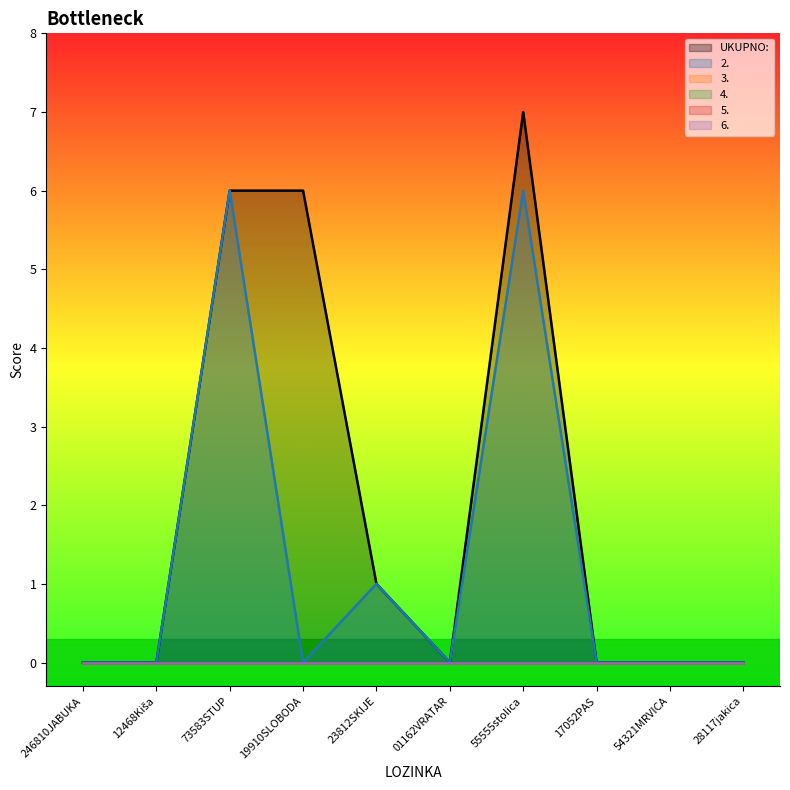

Does the chart display data point markers on the line(s)?

No